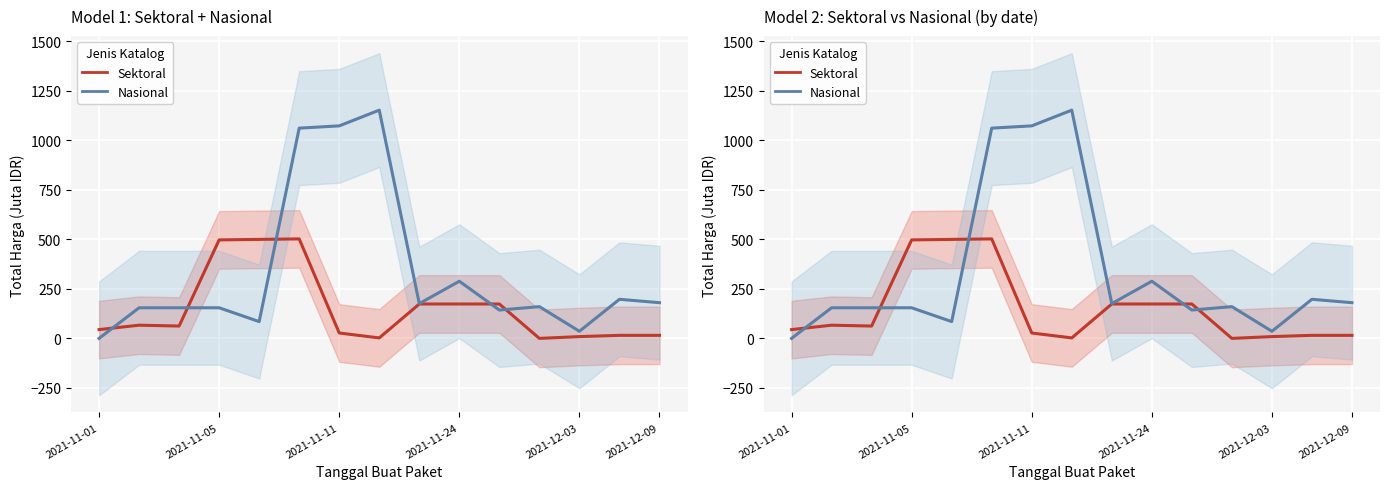

In Sektoral, how many points are lower than both neighbors (excluding endpoints)?

3